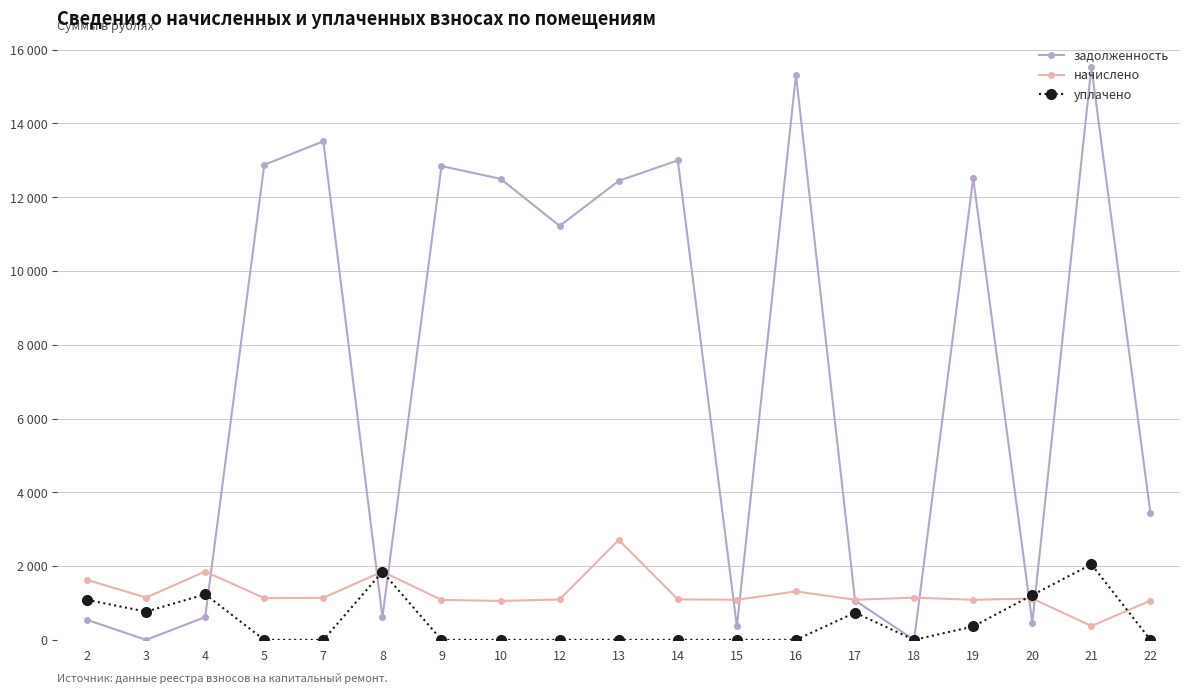

True or false: начислено has a value of 549.0 at 19.

False